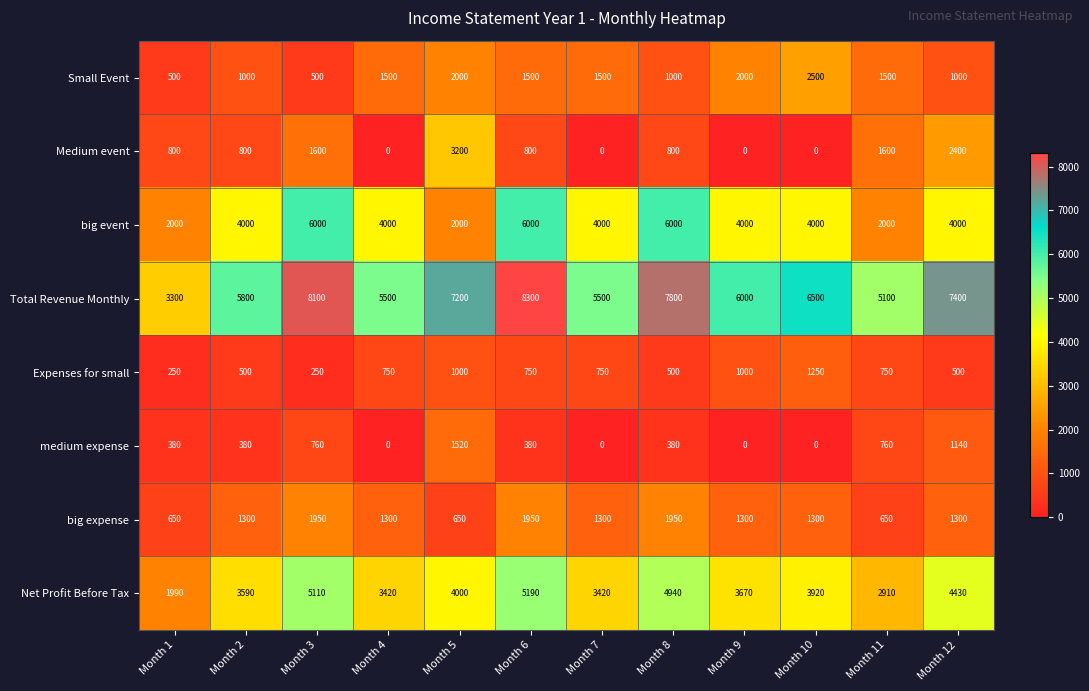

Which series has the largest range (max minus min)?

Total Revenue Monthly